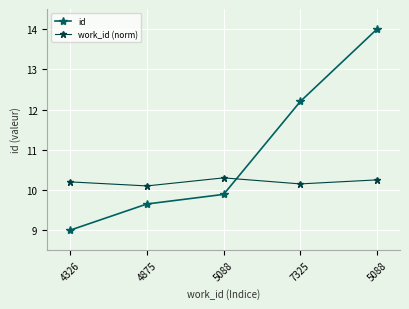

At 4326, list the series in order from smallest to largest.

id, work_id (norm)